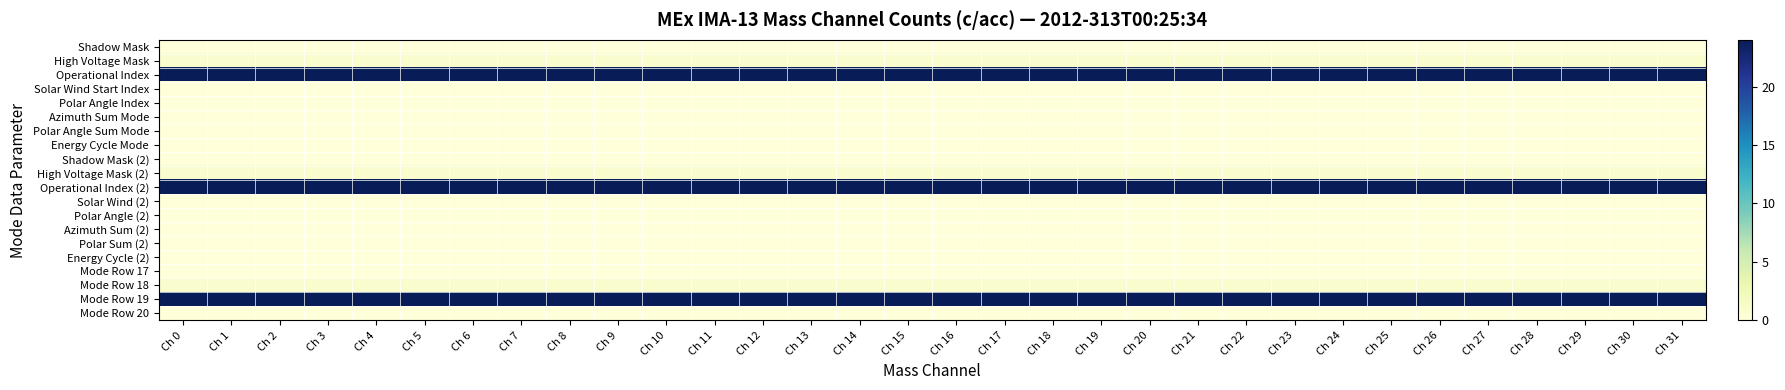

Reading left to right, transcribe all the data shown in this chart.

Shadow Mask: Ch 0=0	Ch 1=0	Ch 2=0	Ch 3=0	Ch 4=0	Ch 5=0	Ch 6=0	Ch 7=0	Ch 8=0	Ch 9=0	Ch 10=0	Ch 11=0	Ch 12=0	Ch 13=0	Ch 14=0	Ch 15=0	Ch 16=0	Ch 17=0	Ch 18=0	Ch 19=0	Ch 20=0	Ch 21=0	Ch 22=0	Ch 23=0	Ch 24=0	Ch 25=0	Ch 26=0	Ch 27=0	Ch 28=0	Ch 29=0	Ch 30=0	Ch 31=0
High Voltage Mask: Ch 0=1	Ch 1=1	Ch 2=1	Ch 3=1	Ch 4=1	Ch 5=1	Ch 6=1	Ch 7=1	Ch 8=1	Ch 9=1	Ch 10=1	Ch 11=1	Ch 12=1	Ch 13=1	Ch 14=1	Ch 15=1	Ch 16=1	Ch 17=1	Ch 18=1	Ch 19=1	Ch 20=1	Ch 21=1	Ch 22=1	Ch 23=1	Ch 24=1	Ch 25=1	Ch 26=1	Ch 27=1	Ch 28=1	Ch 29=1	Ch 30=1	Ch 31=1
Operational Index: Ch 0=24	Ch 1=24	Ch 2=24	Ch 3=24	Ch 4=24	Ch 5=24	Ch 6=24	Ch 7=24	Ch 8=24	Ch 9=24	Ch 10=24	Ch 11=24	Ch 12=24	Ch 13=24	Ch 14=24	Ch 15=24	Ch 16=24	Ch 17=24	Ch 18=24	Ch 19=24	Ch 20=24	Ch 21=24	Ch 22=24	Ch 23=24	Ch 24=24	Ch 25=24	Ch 26=24	Ch 27=24	Ch 28=24	Ch 29=24	Ch 30=24	Ch 31=24
Solar Wind Start Index: Ch 0=0	Ch 1=0	Ch 2=0	Ch 3=0	Ch 4=0	Ch 5=0	Ch 6=0	Ch 7=0	Ch 8=0	Ch 9=0	Ch 10=0	Ch 11=0	Ch 12=0	Ch 13=0	Ch 14=0	Ch 15=0	Ch 16=0	Ch 17=0	Ch 18=0	Ch 19=0	Ch 20=0	Ch 21=0	Ch 22=0	Ch 23=0	Ch 24=0	Ch 25=0	Ch 26=0	Ch 27=0	Ch 28=0	Ch 29=0	Ch 30=0	Ch 31=0
Polar Angle Index: Ch 0=0	Ch 1=0	Ch 2=0	Ch 3=0	Ch 4=0	Ch 5=0	Ch 6=0	Ch 7=0	Ch 8=0	Ch 9=0	Ch 10=0	Ch 11=0	Ch 12=0	Ch 13=0	Ch 14=0	Ch 15=0	Ch 16=0	Ch 17=0	Ch 18=0	Ch 19=0	Ch 20=0	Ch 21=0	Ch 22=0	Ch 23=0	Ch 24=0	Ch 25=0	Ch 26=0	Ch 27=0	Ch 28=0	Ch 29=0	Ch 30=0	Ch 31=0
Azimuth Sum Mode: Ch 0=0	Ch 1=0	Ch 2=0	Ch 3=0	Ch 4=0	Ch 5=0	Ch 6=0	Ch 7=0	Ch 8=0	Ch 9=0	Ch 10=0	Ch 11=0	Ch 12=0	Ch 13=0	Ch 14=0	Ch 15=0	Ch 16=0	Ch 17=0	Ch 18=0	Ch 19=0	Ch 20=0	Ch 21=0	Ch 22=0	Ch 23=0	Ch 24=0	Ch 25=0	Ch 26=0	Ch 27=0	Ch 28=0	Ch 29=0	Ch 30=0	Ch 31=0
Polar Angle Sum Mode: Ch 0=0	Ch 1=0	Ch 2=0	Ch 3=0	Ch 4=0	Ch 5=0	Ch 6=0	Ch 7=0	Ch 8=0	Ch 9=0	Ch 10=0	Ch 11=0	Ch 12=0	Ch 13=0	Ch 14=0	Ch 15=0	Ch 16=0	Ch 17=0	Ch 18=0	Ch 19=0	Ch 20=0	Ch 21=0	Ch 22=0	Ch 23=0	Ch 24=0	Ch 25=0	Ch 26=0	Ch 27=0	Ch 28=0	Ch 29=0	Ch 30=0	Ch 31=0
Energy Cycle Mode: Ch 0=0	Ch 1=0	Ch 2=0	Ch 3=0	Ch 4=0	Ch 5=0	Ch 6=0	Ch 7=0	Ch 8=0	Ch 9=0	Ch 10=0	Ch 11=0	Ch 12=0	Ch 13=0	Ch 14=0	Ch 15=0	Ch 16=0	Ch 17=0	Ch 18=0	Ch 19=0	Ch 20=0	Ch 21=0	Ch 22=0	Ch 23=0	Ch 24=0	Ch 25=0	Ch 26=0	Ch 27=0	Ch 28=0	Ch 29=0	Ch 30=0	Ch 31=0
Shadow Mask (2): Ch 0=0	Ch 1=0	Ch 2=0	Ch 3=0	Ch 4=0	Ch 5=0	Ch 6=0	Ch 7=0	Ch 8=0	Ch 9=0	Ch 10=0	Ch 11=0	Ch 12=0	Ch 13=0	Ch 14=0	Ch 15=0	Ch 16=0	Ch 17=0	Ch 18=0	Ch 19=0	Ch 20=0	Ch 21=0	Ch 22=0	Ch 23=0	Ch 24=0	Ch 25=0	Ch 26=0	Ch 27=0	Ch 28=0	Ch 29=0	Ch 30=0	Ch 31=0
High Voltage Mask (2): Ch 0=1	Ch 1=1	Ch 2=1	Ch 3=1	Ch 4=1	Ch 5=1	Ch 6=1	Ch 7=1	Ch 8=1	Ch 9=1	Ch 10=1	Ch 11=1	Ch 12=1	Ch 13=1	Ch 14=1	Ch 15=1	Ch 16=1	Ch 17=1	Ch 18=1	Ch 19=1	Ch 20=1	Ch 21=1	Ch 22=1	Ch 23=1	Ch 24=1	Ch 25=1	Ch 26=1	Ch 27=1	Ch 28=1	Ch 29=1	Ch 30=1	Ch 31=1
Operational Index (2): Ch 0=24	Ch 1=24	Ch 2=24	Ch 3=24	Ch 4=24	Ch 5=24	Ch 6=24	Ch 7=24	Ch 8=24	Ch 9=24	Ch 10=24	Ch 11=24	Ch 12=24	Ch 13=24	Ch 14=24	Ch 15=24	Ch 16=24	Ch 17=24	Ch 18=24	Ch 19=24	Ch 20=24	Ch 21=24	Ch 22=24	Ch 23=24	Ch 24=24	Ch 25=24	Ch 26=24	Ch 27=24	Ch 28=24	Ch 29=24	Ch 30=24	Ch 31=24
Solar Wind (2): Ch 0=0	Ch 1=0	Ch 2=0	Ch 3=0	Ch 4=0	Ch 5=0	Ch 6=0	Ch 7=0	Ch 8=0	Ch 9=0	Ch 10=0	Ch 11=0	Ch 12=0	Ch 13=0	Ch 14=0	Ch 15=0	Ch 16=0	Ch 17=0	Ch 18=0	Ch 19=0	Ch 20=0	Ch 21=0	Ch 22=0	Ch 23=0	Ch 24=0	Ch 25=0	Ch 26=0	Ch 27=0	Ch 28=0	Ch 29=0	Ch 30=0	Ch 31=0
Polar Angle (2): Ch 0=0	Ch 1=0	Ch 2=0	Ch 3=0	Ch 4=0	Ch 5=0	Ch 6=0	Ch 7=0	Ch 8=0	Ch 9=0	Ch 10=0	Ch 11=0	Ch 12=0	Ch 13=0	Ch 14=0	Ch 15=0	Ch 16=0	Ch 17=0	Ch 18=0	Ch 19=0	Ch 20=0	Ch 21=0	Ch 22=0	Ch 23=0	Ch 24=0	Ch 25=0	Ch 26=0	Ch 27=0	Ch 28=0	Ch 29=0	Ch 30=0	Ch 31=0
Azimuth Sum (2): Ch 0=0	Ch 1=0	Ch 2=0	Ch 3=0	Ch 4=0	Ch 5=0	Ch 6=0	Ch 7=0	Ch 8=0	Ch 9=0	Ch 10=0	Ch 11=0	Ch 12=0	Ch 13=0	Ch 14=0	Ch 15=0	Ch 16=0	Ch 17=0	Ch 18=0	Ch 19=0	Ch 20=0	Ch 21=0	Ch 22=0	Ch 23=0	Ch 24=0	Ch 25=0	Ch 26=0	Ch 27=0	Ch 28=0	Ch 29=0	Ch 30=0	Ch 31=0
Polar Sum (2): Ch 0=0	Ch 1=0	Ch 2=0	Ch 3=0	Ch 4=0	Ch 5=0	Ch 6=0	Ch 7=0	Ch 8=0	Ch 9=0	Ch 10=0	Ch 11=0	Ch 12=0	Ch 13=0	Ch 14=0	Ch 15=0	Ch 16=0	Ch 17=0	Ch 18=0	Ch 19=0	Ch 20=0	Ch 21=0	Ch 22=0	Ch 23=0	Ch 24=0	Ch 25=0	Ch 26=0	Ch 27=0	Ch 28=0	Ch 29=0	Ch 30=0	Ch 31=0
Energy Cycle (2): Ch 0=0	Ch 1=0	Ch 2=0	Ch 3=0	Ch 4=0	Ch 5=0	Ch 6=0	Ch 7=0	Ch 8=0	Ch 9=0	Ch 10=0	Ch 11=0	Ch 12=0	Ch 13=0	Ch 14=0	Ch 15=0	Ch 16=0	Ch 17=0	Ch 18=0	Ch 19=0	Ch 20=0	Ch 21=0	Ch 22=0	Ch 23=0	Ch 24=0	Ch 25=0	Ch 26=0	Ch 27=0	Ch 28=0	Ch 29=0	Ch 30=0	Ch 31=0
Mode Row 17: Ch 0=0	Ch 1=0	Ch 2=0	Ch 3=0	Ch 4=0	Ch 5=0	Ch 6=0	Ch 7=0	Ch 8=0	Ch 9=0	Ch 10=0	Ch 11=0	Ch 12=0	Ch 13=0	Ch 14=0	Ch 15=0	Ch 16=0	Ch 17=0	Ch 18=0	Ch 19=0	Ch 20=0	Ch 21=0	Ch 22=0	Ch 23=0	Ch 24=0	Ch 25=0	Ch 26=0	Ch 27=0	Ch 28=0	Ch 29=0	Ch 30=0	Ch 31=0
Mode Row 18: Ch 0=1	Ch 1=1	Ch 2=1	Ch 3=1	Ch 4=1	Ch 5=1	Ch 6=1	Ch 7=1	Ch 8=1	Ch 9=1	Ch 10=1	Ch 11=1	Ch 12=1	Ch 13=1	Ch 14=1	Ch 15=1	Ch 16=1	Ch 17=1	Ch 18=1	Ch 19=1	Ch 20=1	Ch 21=1	Ch 22=1	Ch 23=1	Ch 24=1	Ch 25=1	Ch 26=1	Ch 27=1	Ch 28=1	Ch 29=1	Ch 30=1	Ch 31=1
Mode Row 19: Ch 0=24	Ch 1=24	Ch 2=24	Ch 3=24	Ch 4=24	Ch 5=24	Ch 6=24	Ch 7=24	Ch 8=24	Ch 9=24	Ch 10=24	Ch 11=24	Ch 12=24	Ch 13=24	Ch 14=24	Ch 15=24	Ch 16=24	Ch 17=24	Ch 18=24	Ch 19=24	Ch 20=24	Ch 21=24	Ch 22=24	Ch 23=24	Ch 24=24	Ch 25=24	Ch 26=24	Ch 27=24	Ch 28=24	Ch 29=24	Ch 30=24	Ch 31=24
Mode Row 20: Ch 0=0	Ch 1=0	Ch 2=0	Ch 3=0	Ch 4=0	Ch 5=0	Ch 6=0	Ch 7=0	Ch 8=0	Ch 9=0	Ch 10=0	Ch 11=0	Ch 12=0	Ch 13=0	Ch 14=0	Ch 15=0	Ch 16=0	Ch 17=0	Ch 18=0	Ch 19=0	Ch 20=0	Ch 21=0	Ch 22=0	Ch 23=0	Ch 24=0	Ch 25=0	Ch 26=0	Ch 27=0	Ch 28=0	Ch 29=0	Ch 30=0	Ch 31=0